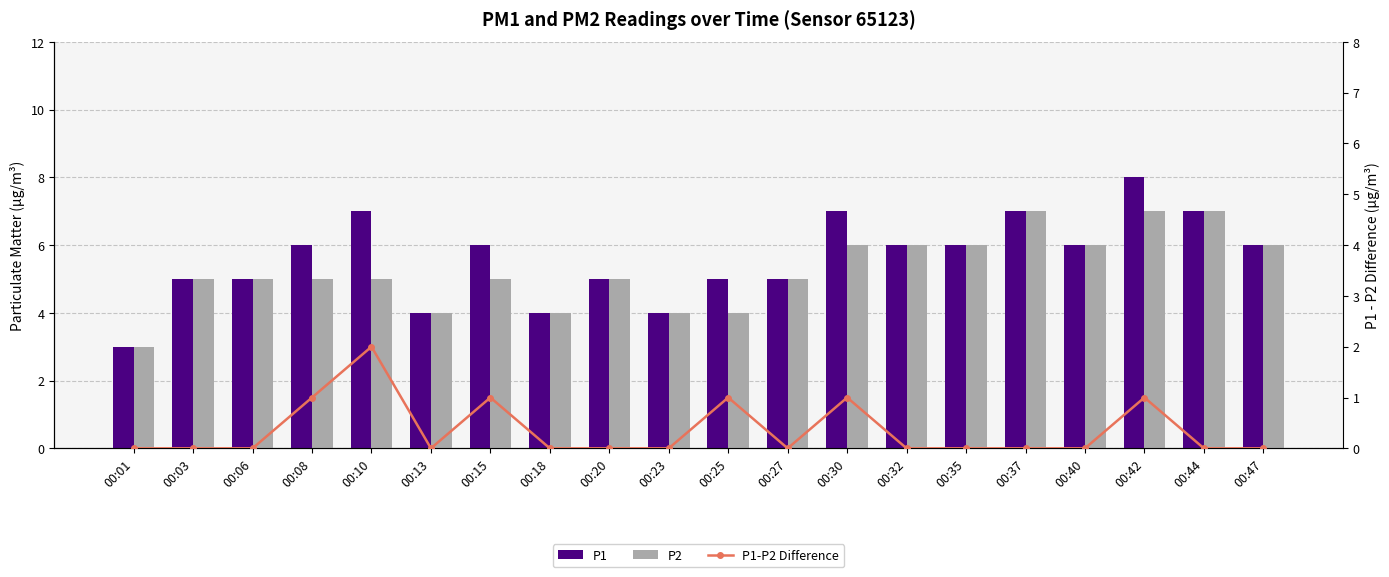

The P1-P2 Difference series shows 0 at 00:06. True or false?

True